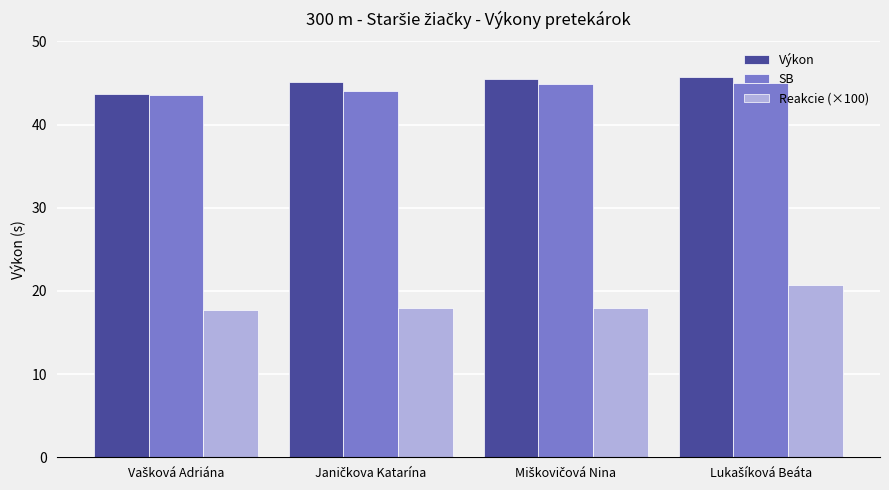

At how many categories does at least one series exceed 42?

4